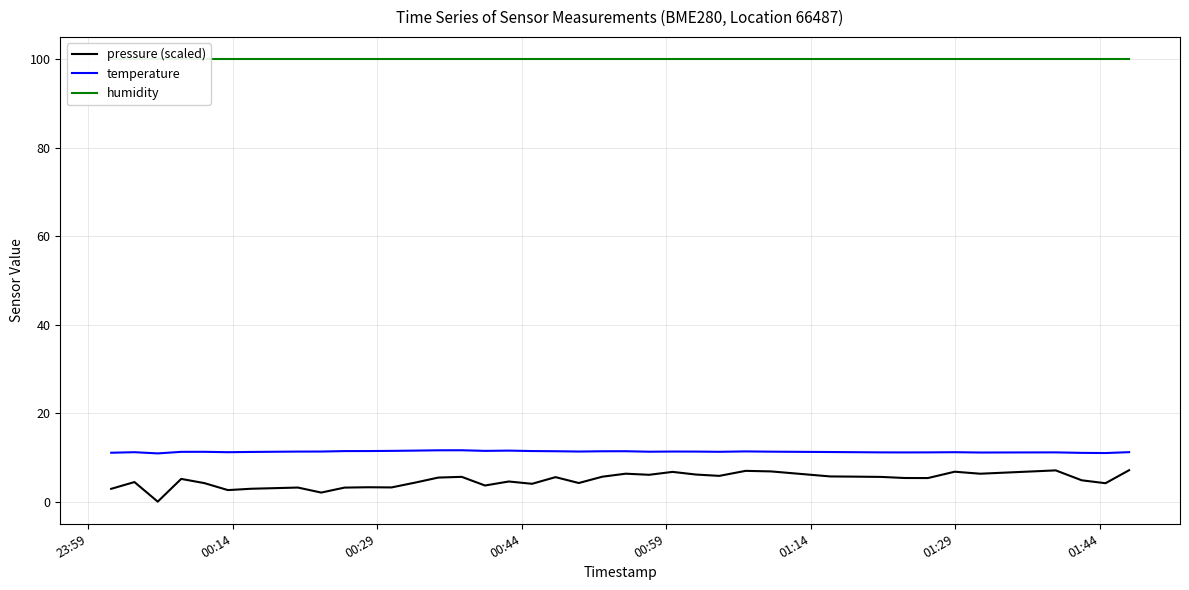

What is the lowest value of the temperature series?

10.9